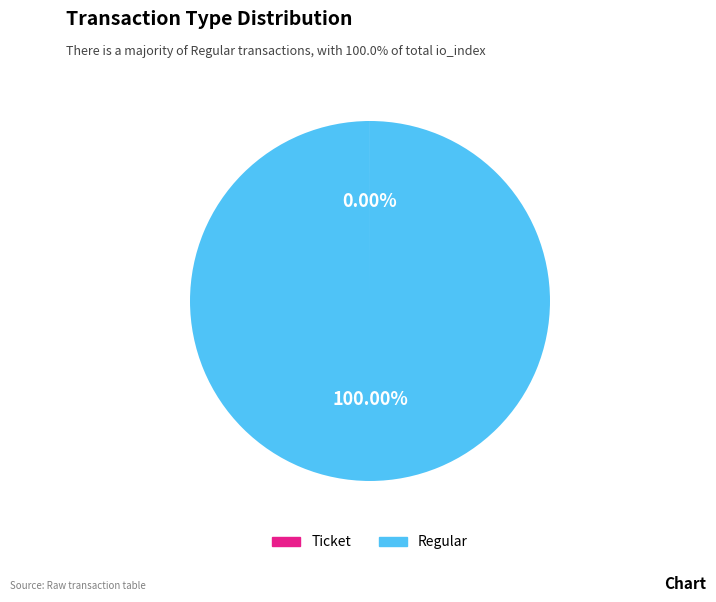

What is the largest slice in the pie chart?

Regular